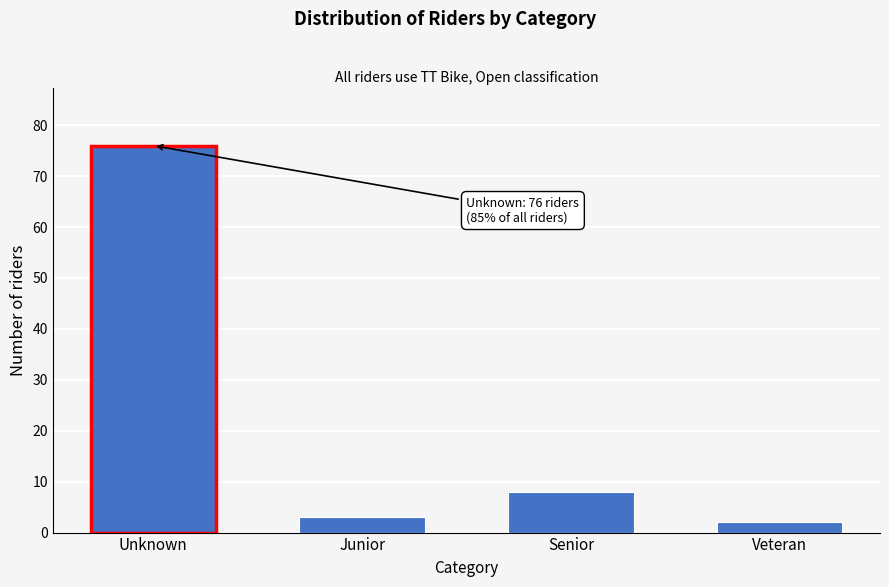

Reading left to right, extract all data points from this chart.

76	3	8	2